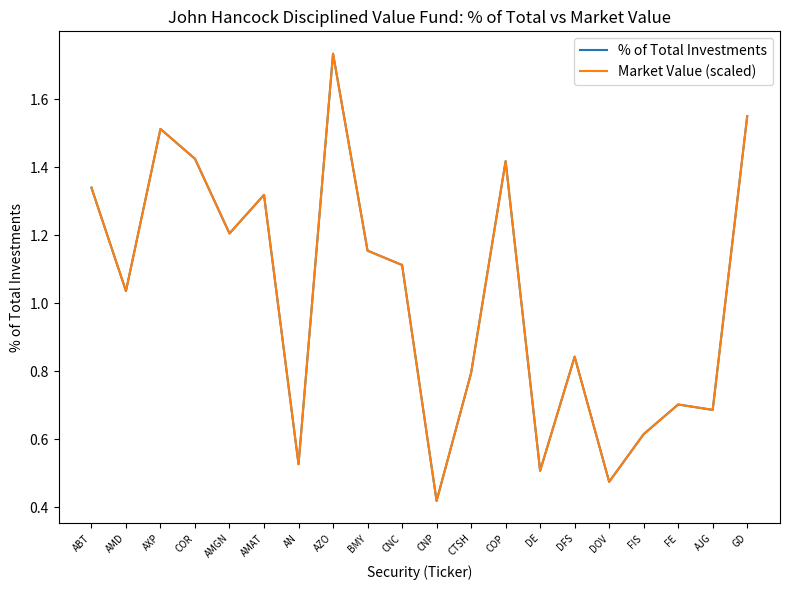

At which label does % of Total Investments first exceed 1?

ABT